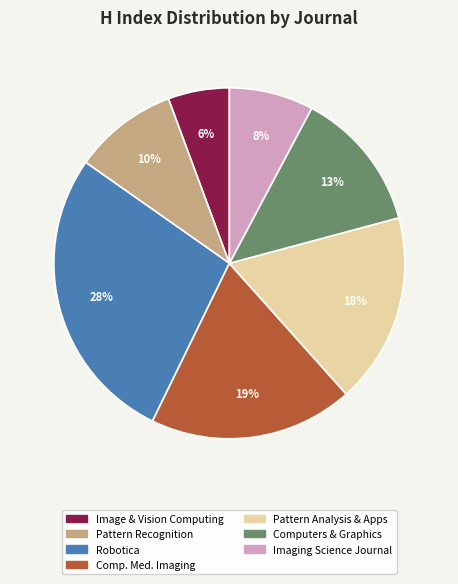

Is there a majority slice in this chart?

No